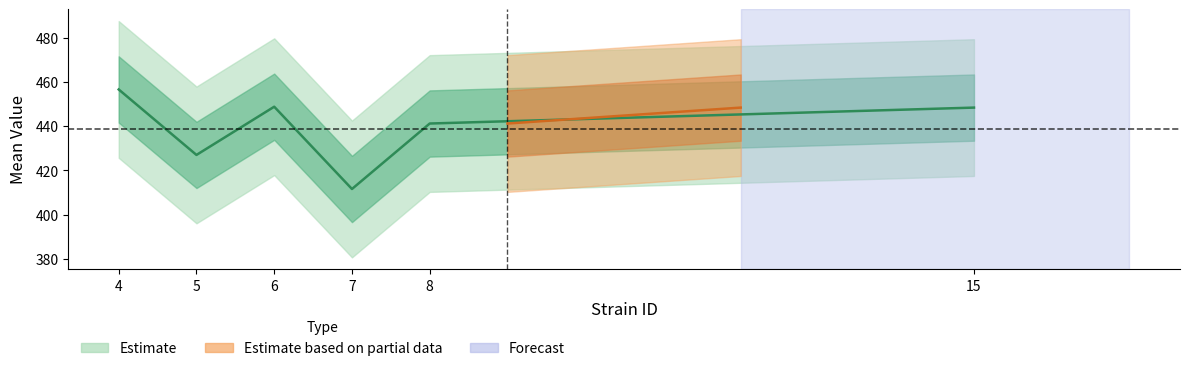

List the labels in order of value, largest first.

4, 6, 15, 8, 5, 7